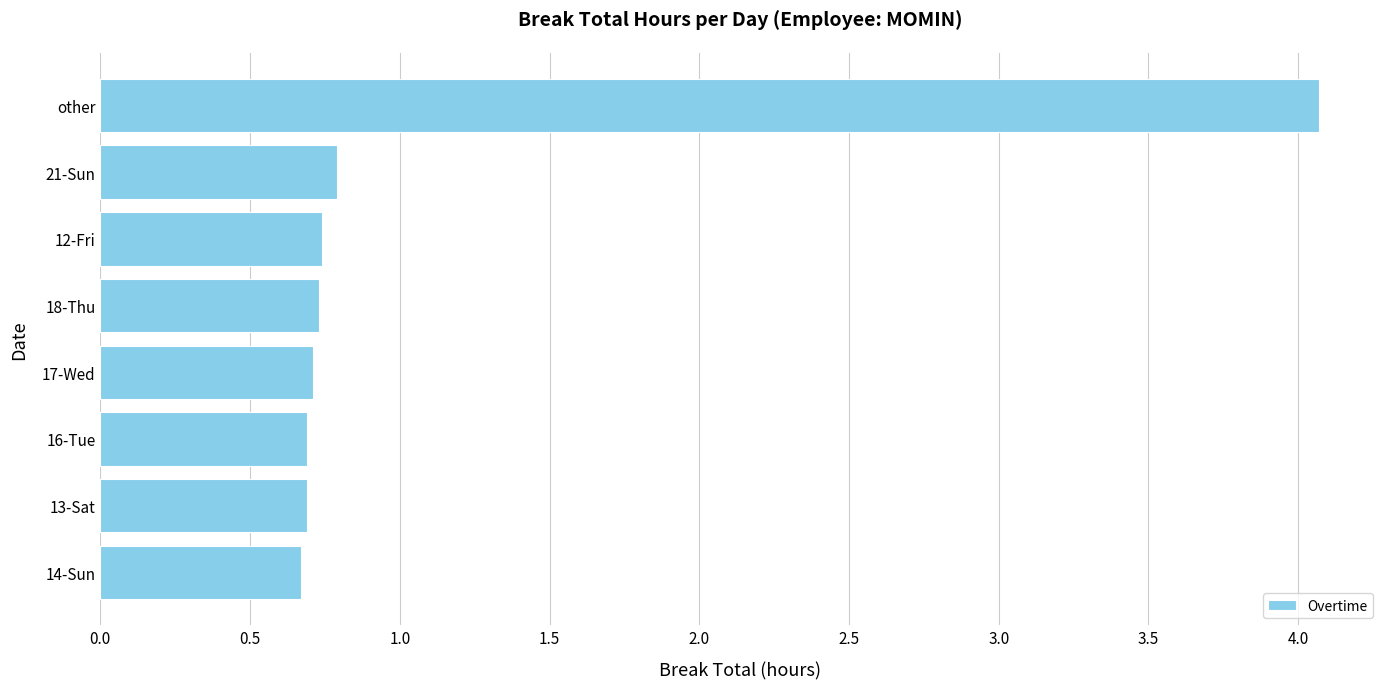

What is the sum of the values at 14-Sun and other?

4.7